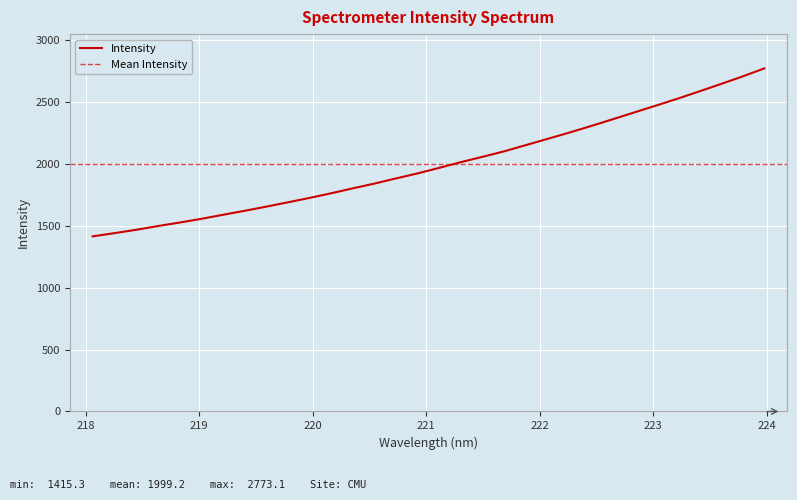

How many lines are shown in the chart?

1